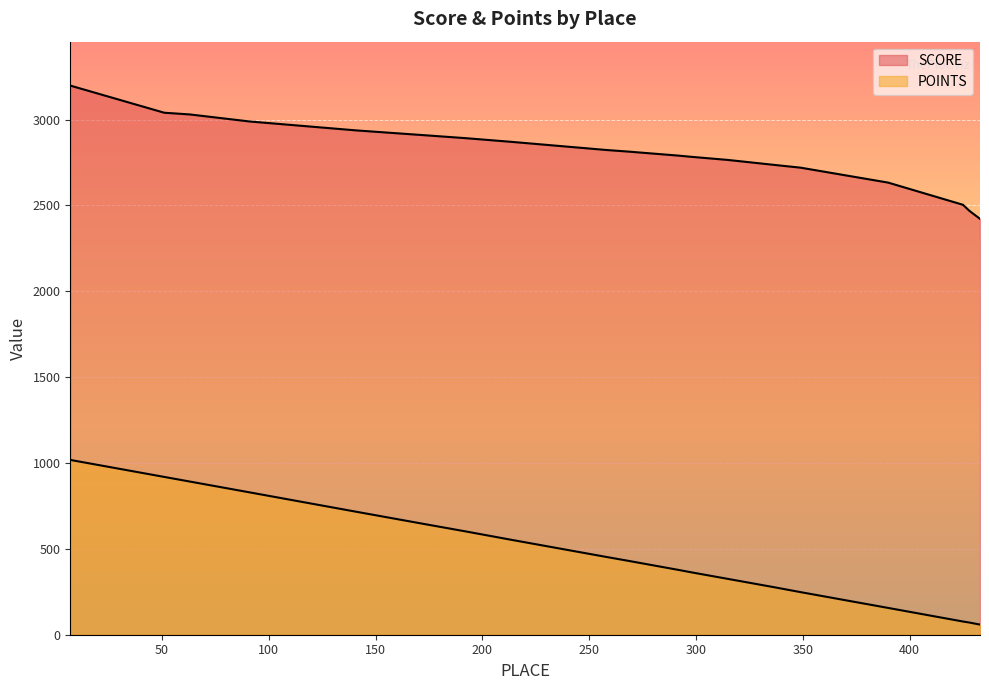

At how many categories does at least one series exceed 1686?

21